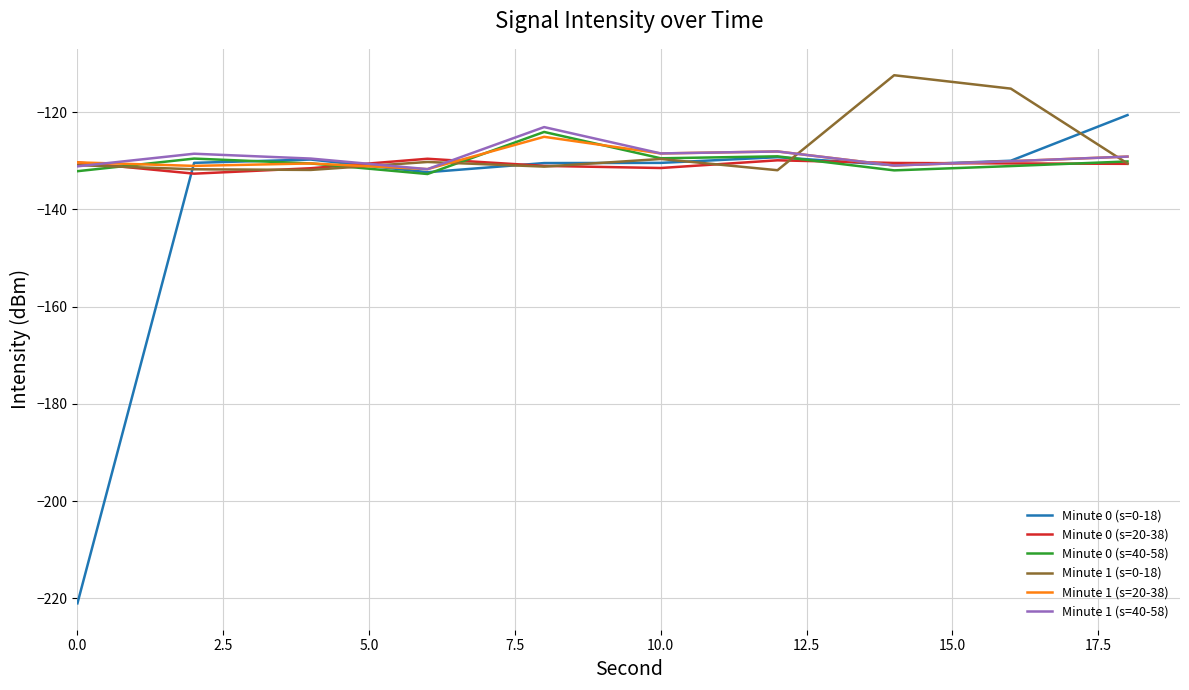

Which series has the largest range (max minus min)?

Minute 0 (s=0-18)